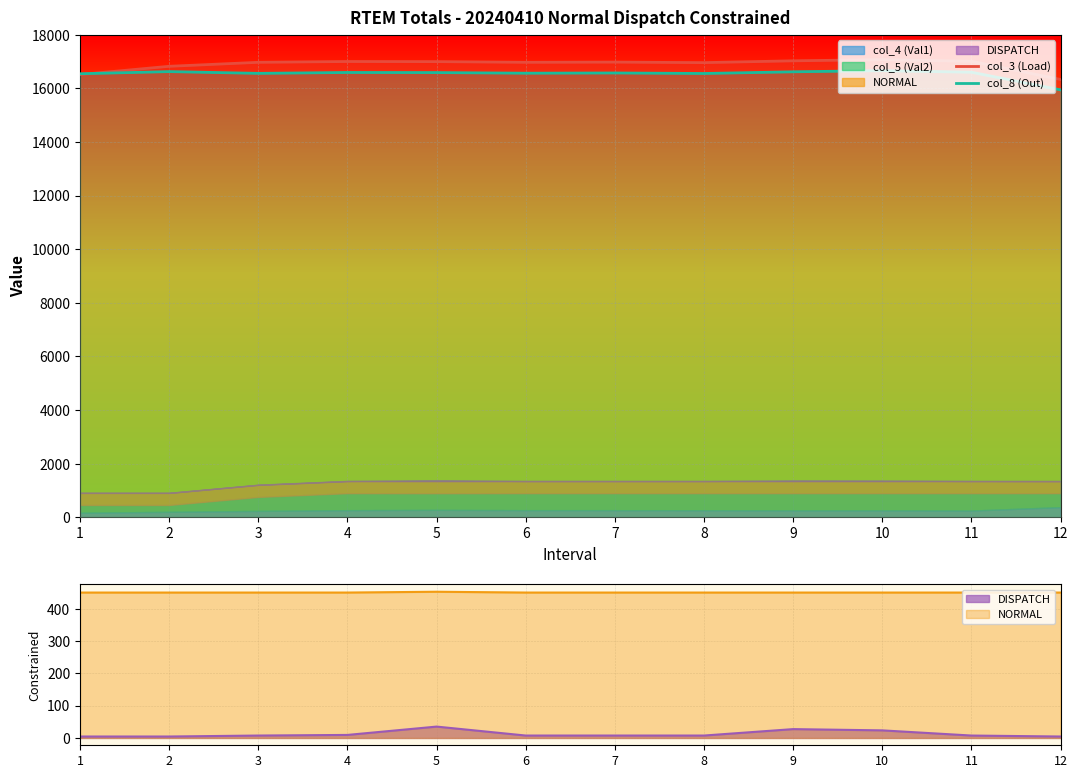

Where do col_3 (Load) and col_8 (Out) first cross each other?

1 and 2